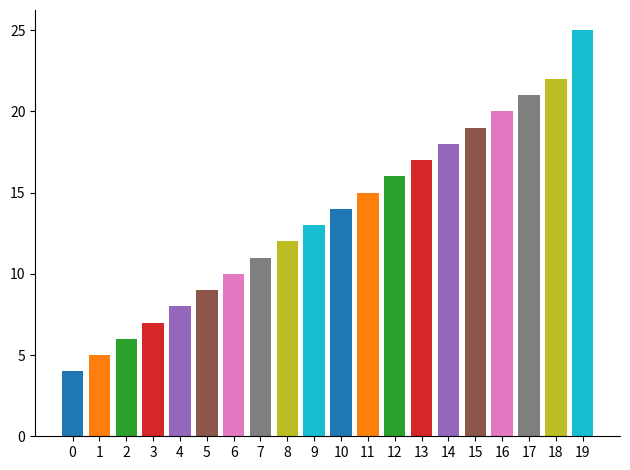

How many bars are there in total?

20